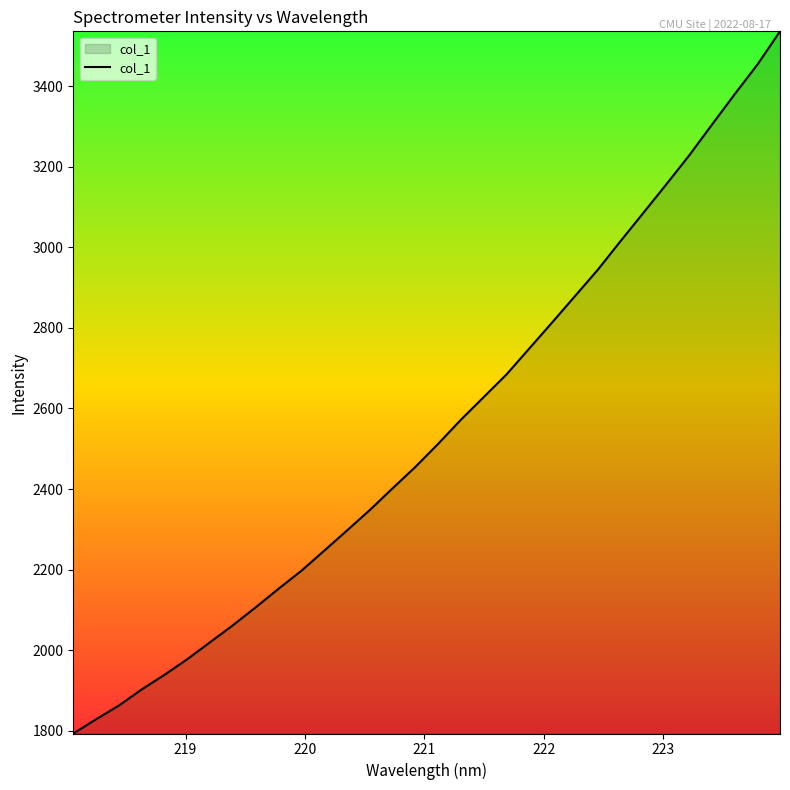

What is the difference between the maximum and minimum values?

1741.9